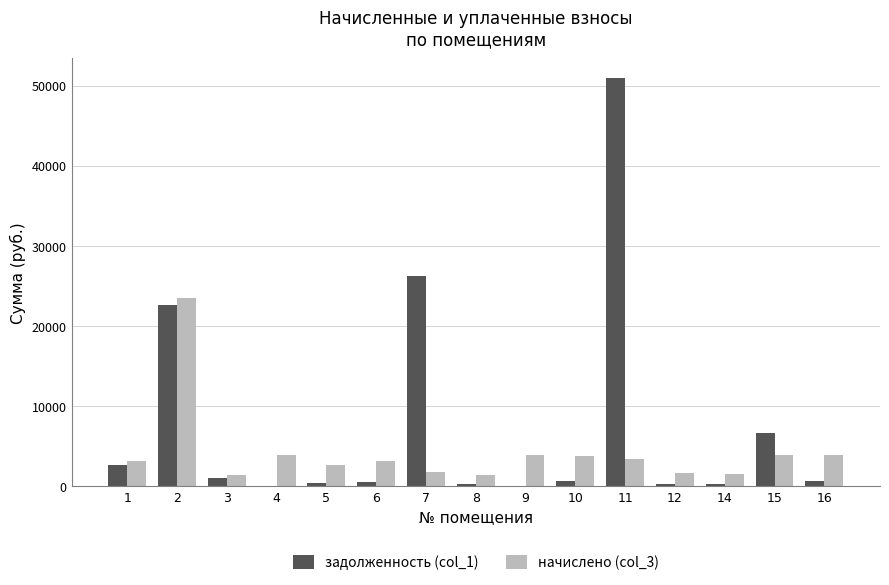

Which series has the largest range (max minus min)?

задолженность (col_1)